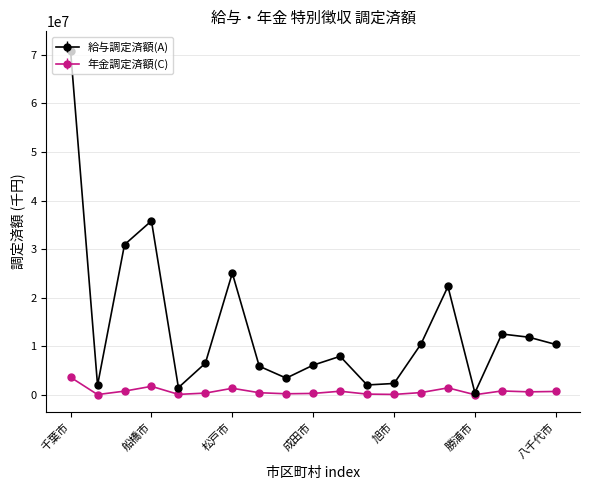

Rank the series by their maximum value, from lowest to highest.

年金調定済額(C), 給与調定済額(A)